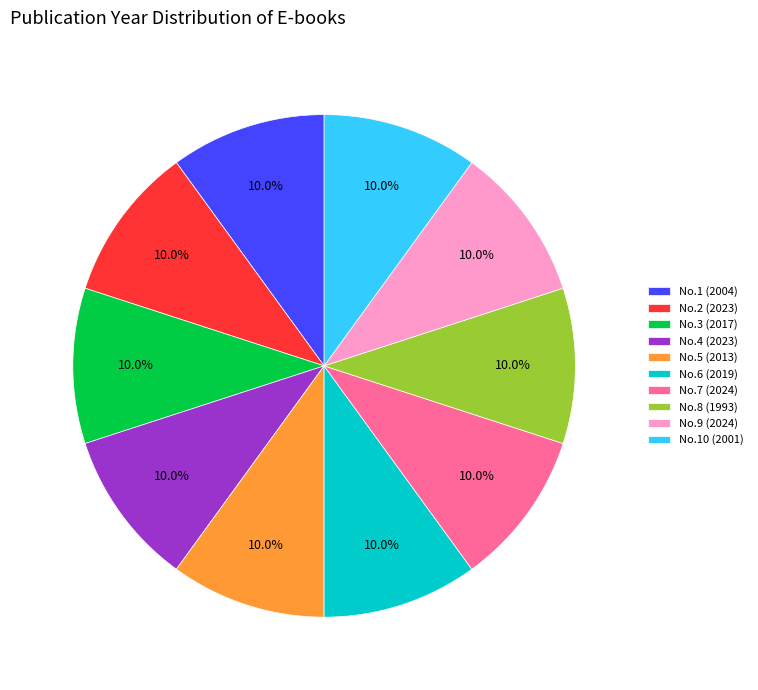

What is the ratio of the value at No.7 (2024) to the value at No.2 (2023)?

1.0